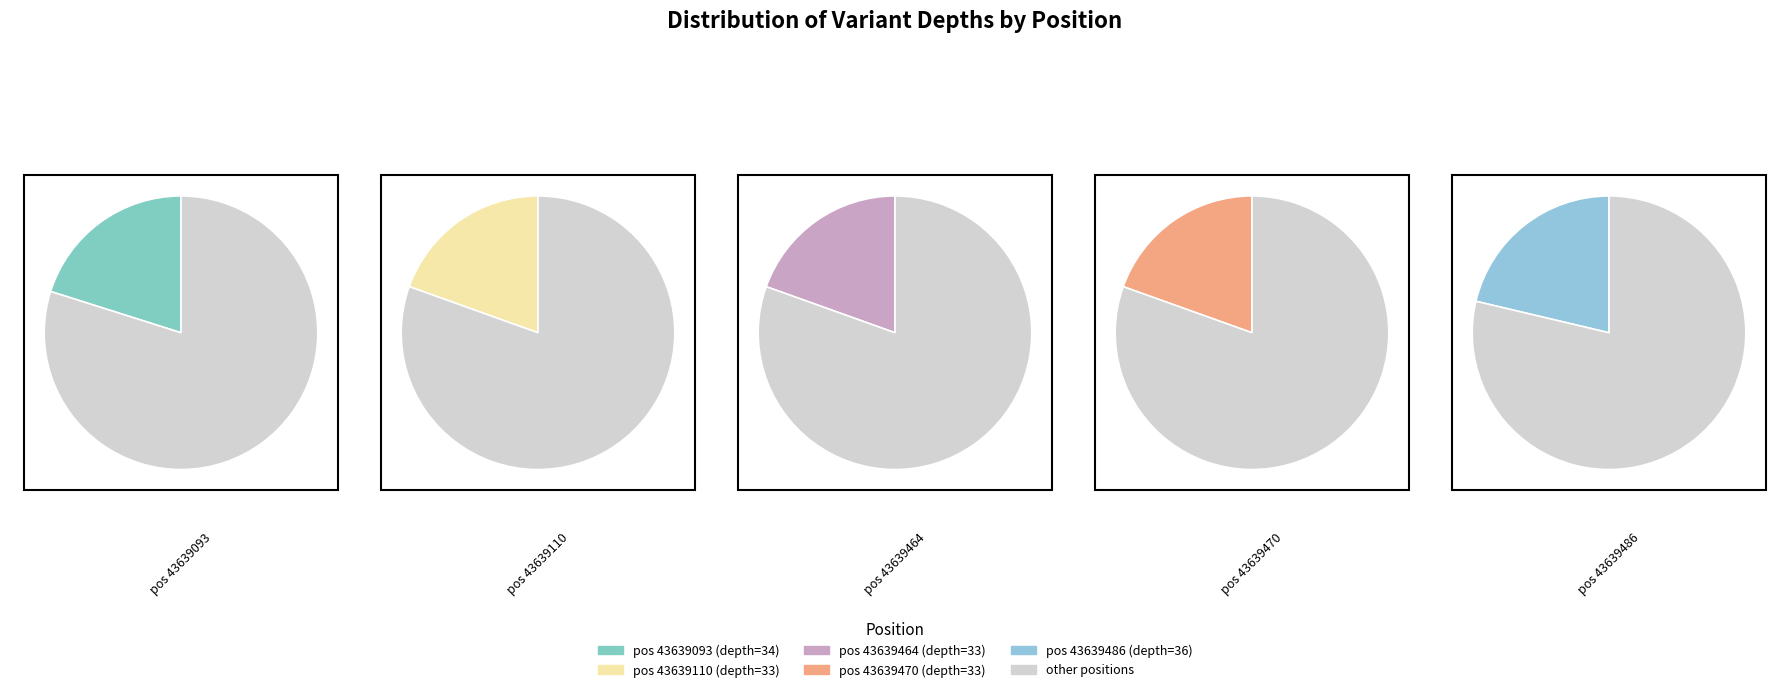

What is the change in value from 43639093 to 43639464?

-1